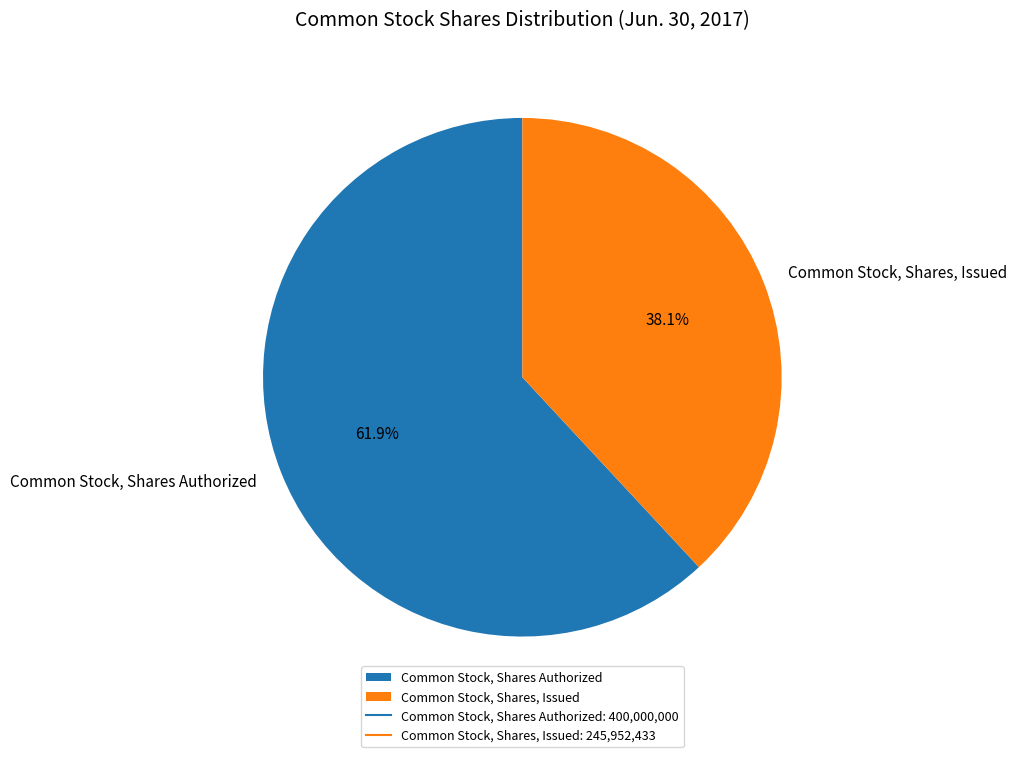

Which slice represents more than half of the pie?

Common Stock, Shares Authorized